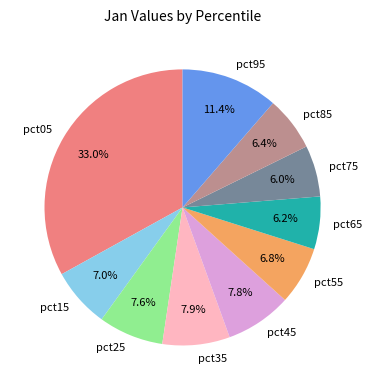

Does pct95 account for over 50% of the chart?

No